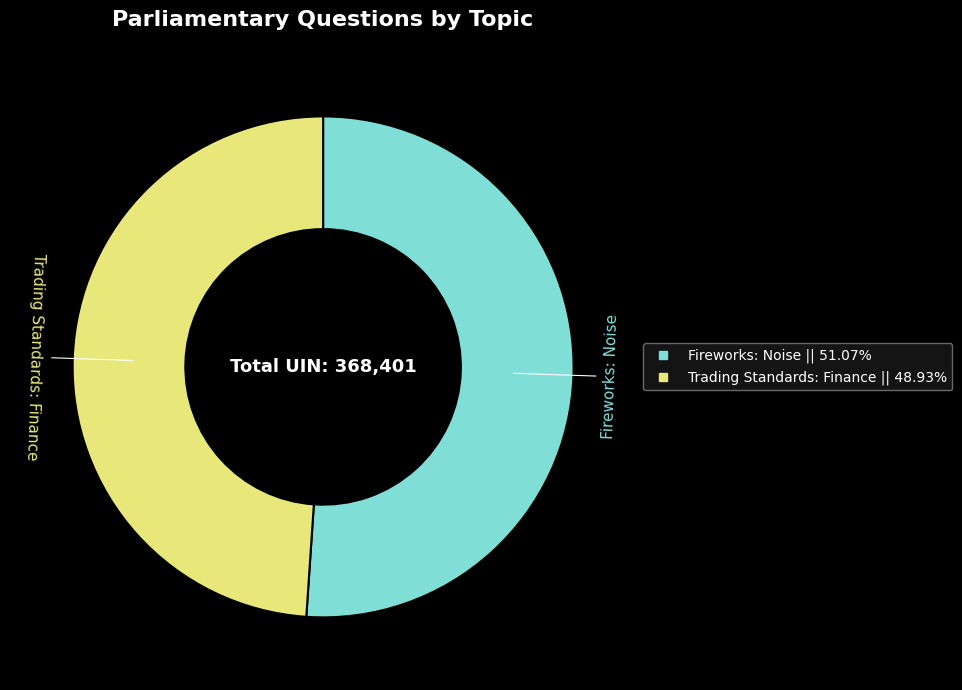

Is there a majority slice in this chart?

Yes